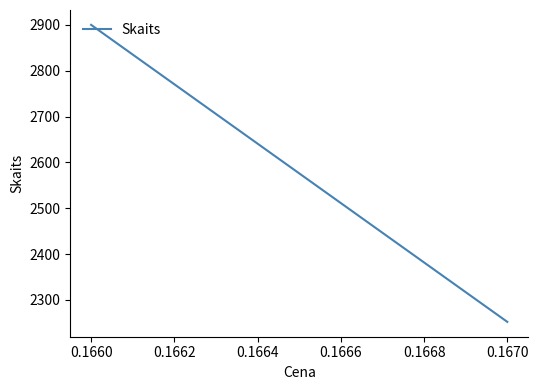

What is the value of the 1st point from the left?

2900